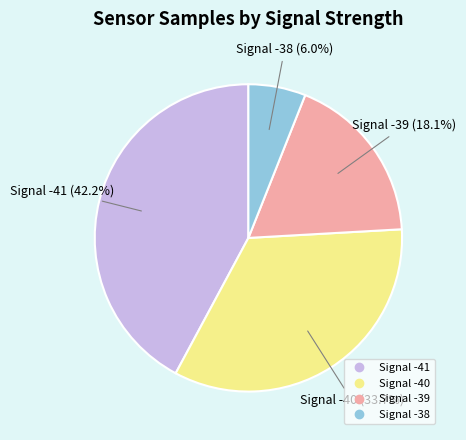

Count the number of slices in the pie.

4